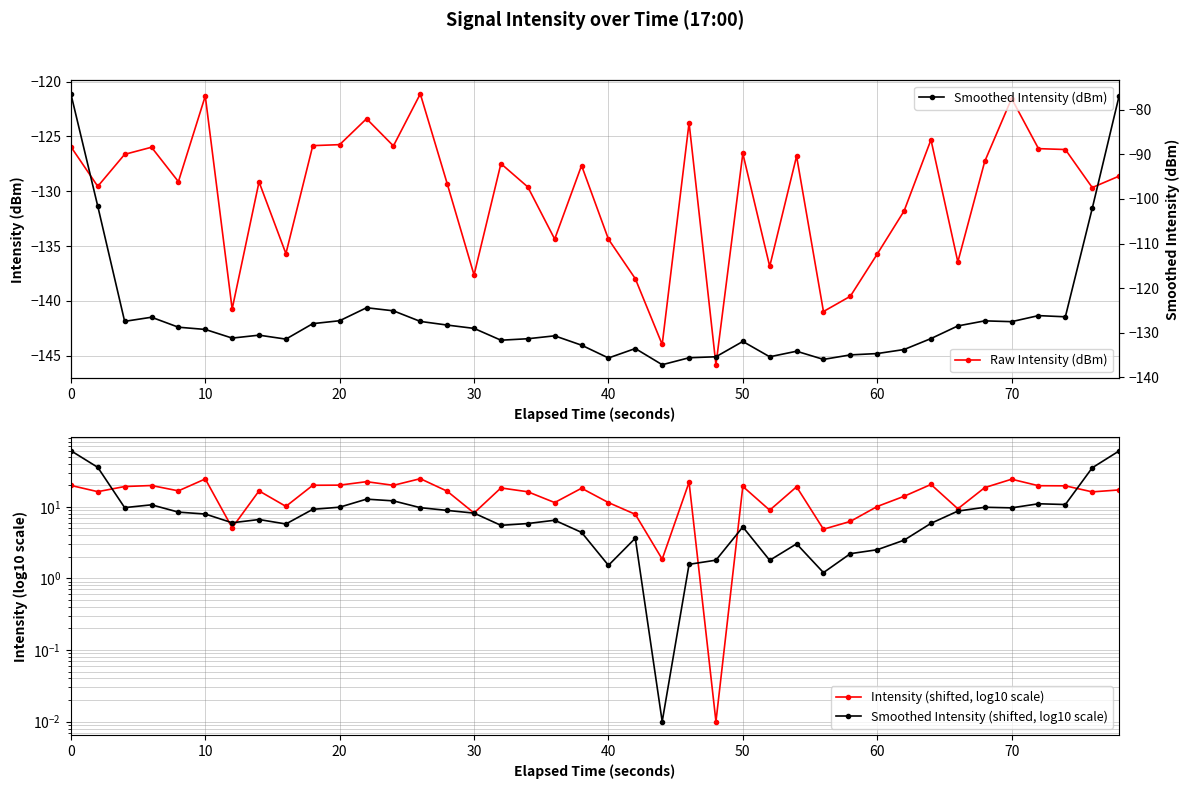

Is it true that Raw Intensity (dBm) equals -72.1 at 30?

False